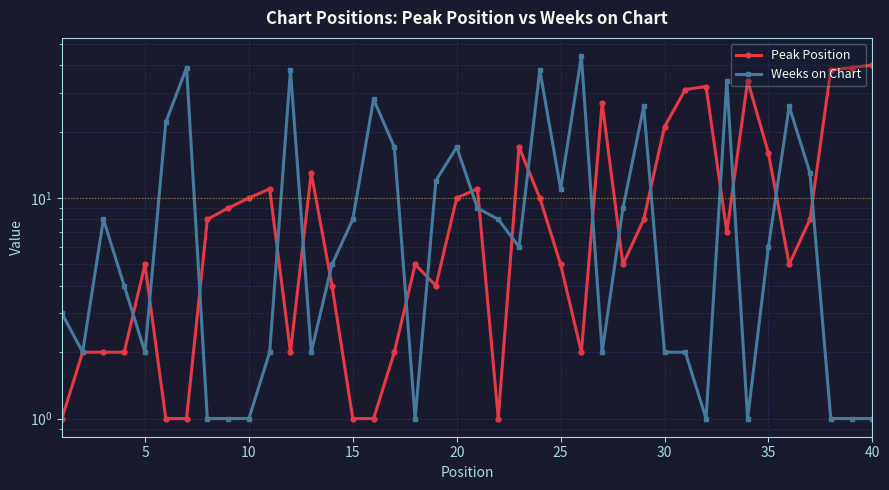

In Weeks on Chart, how many points are higher than both neighbors (excluding endpoints)?

10